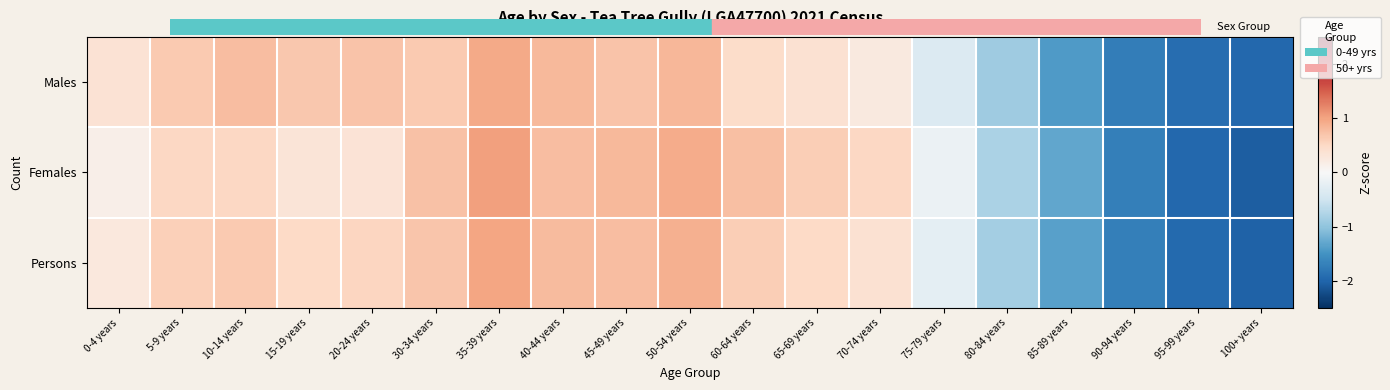

At 90-94 years, list the series in order from smallest to largest.

Males, Persons, Females